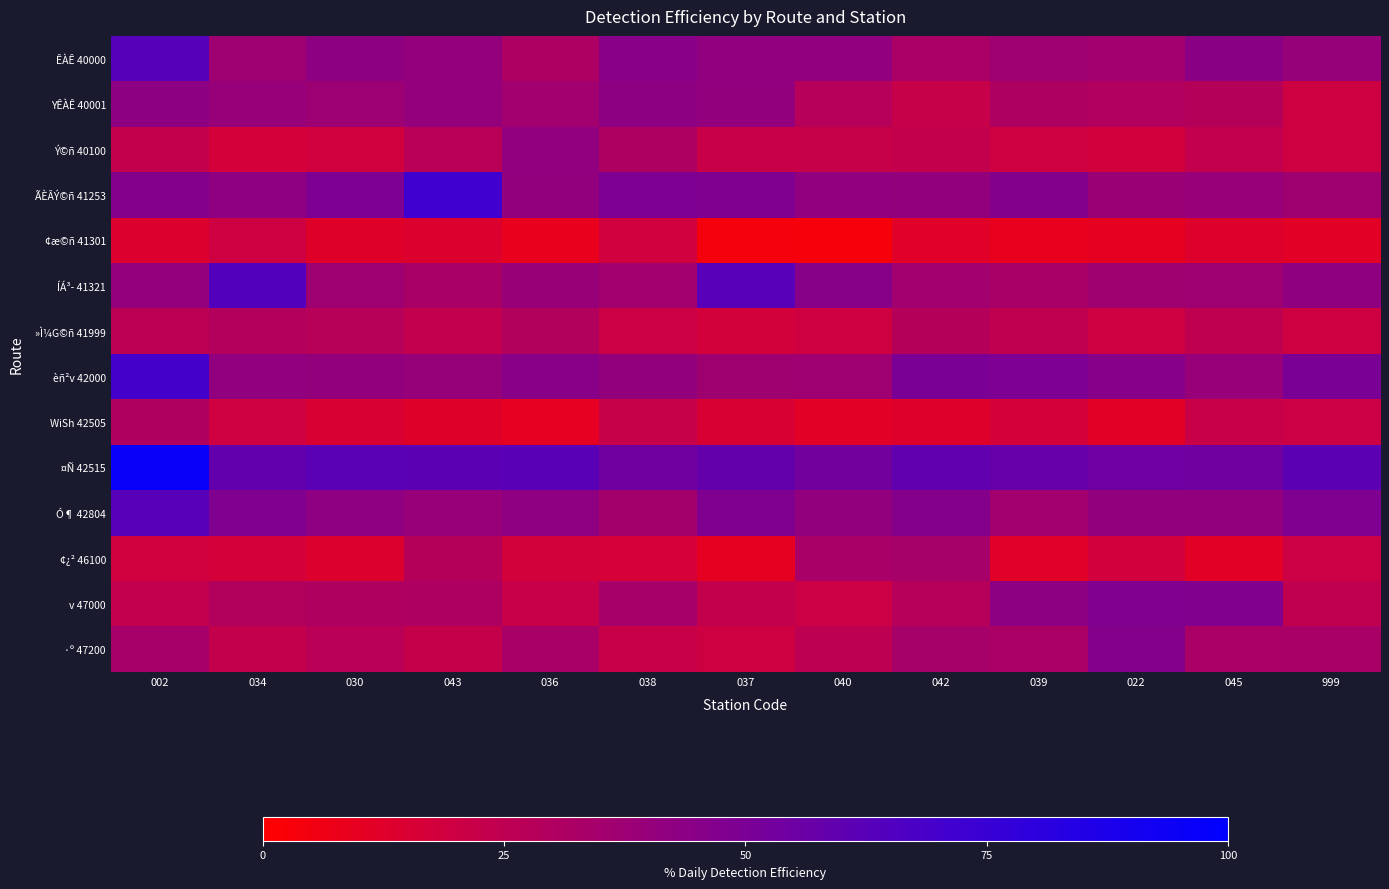

Which series has the widest spread of values?

¤Ñ 42515